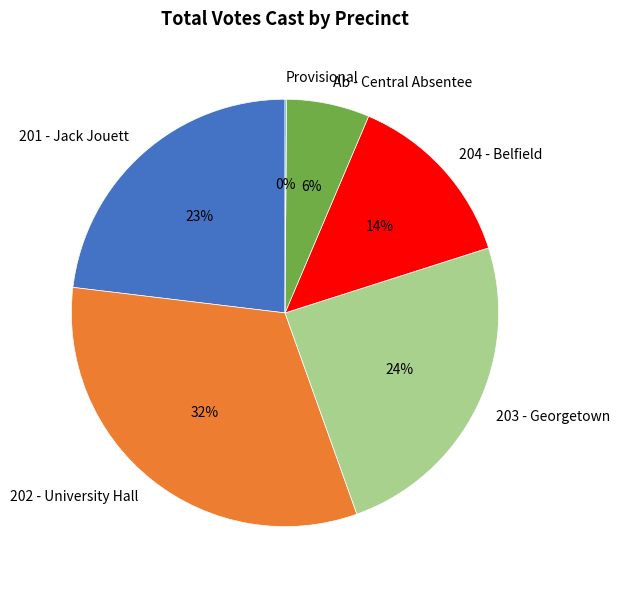

To the nearest percent, what is the average slice percentage?

17%